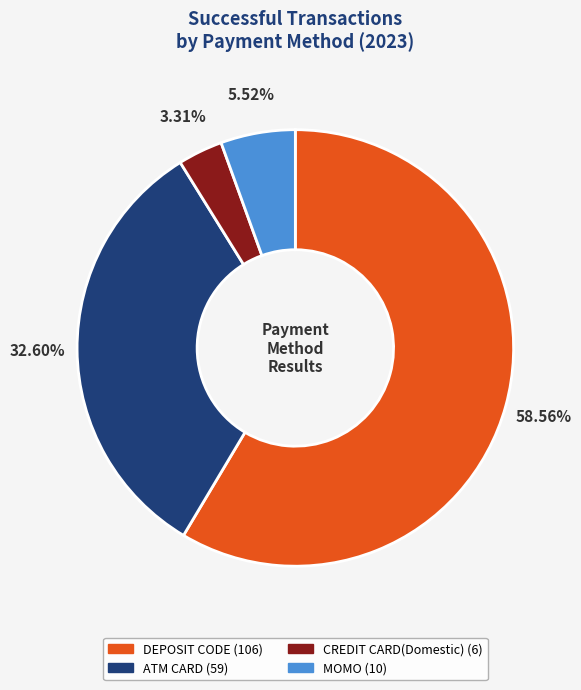

Is it true that CREDIT CARD(Domestic) is 3% of the pie?

True